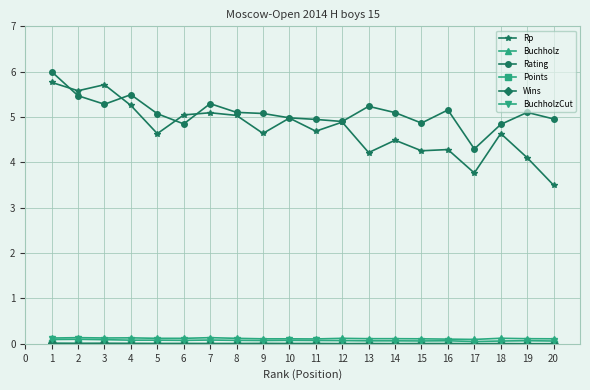

Which series has the largest total across all categories?

Rating